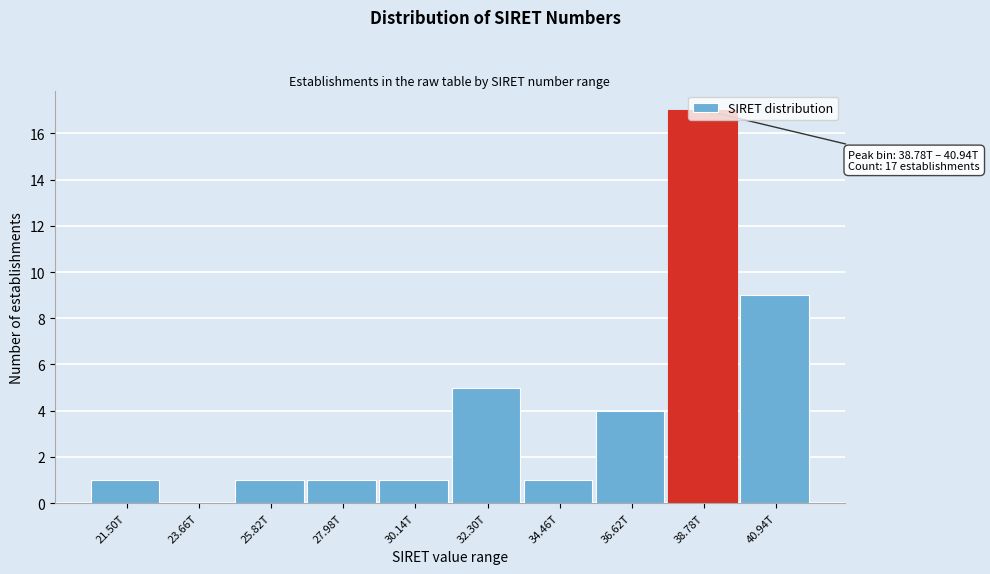

What is the sum of all values?

40